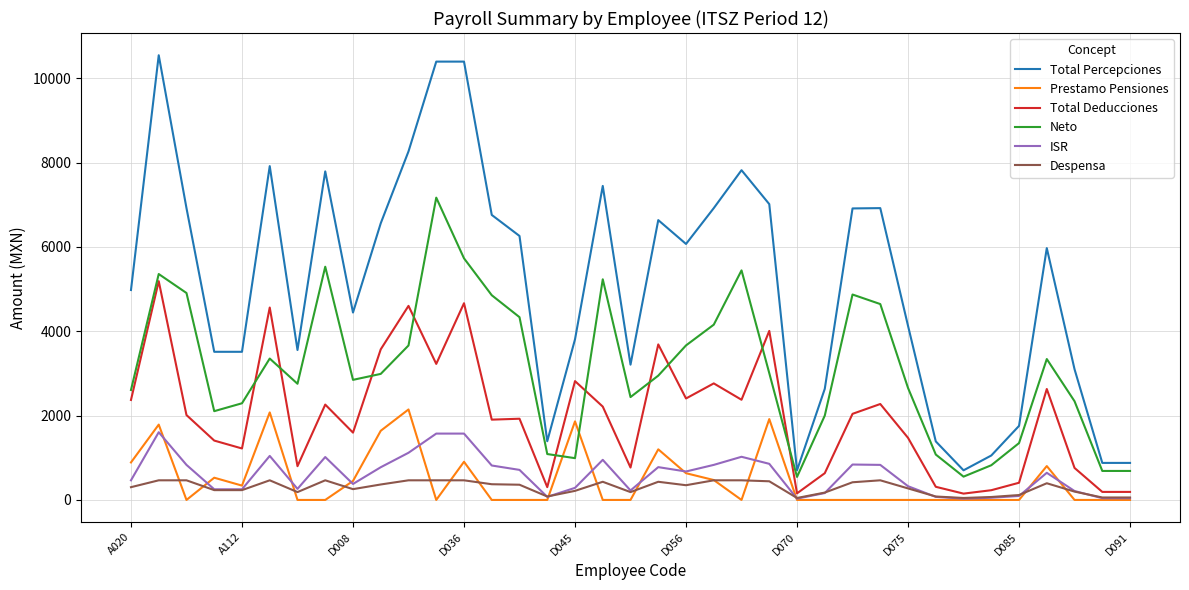

True or false: Prestamo Pensiones and Total Deducciones intersect in this chart.

False